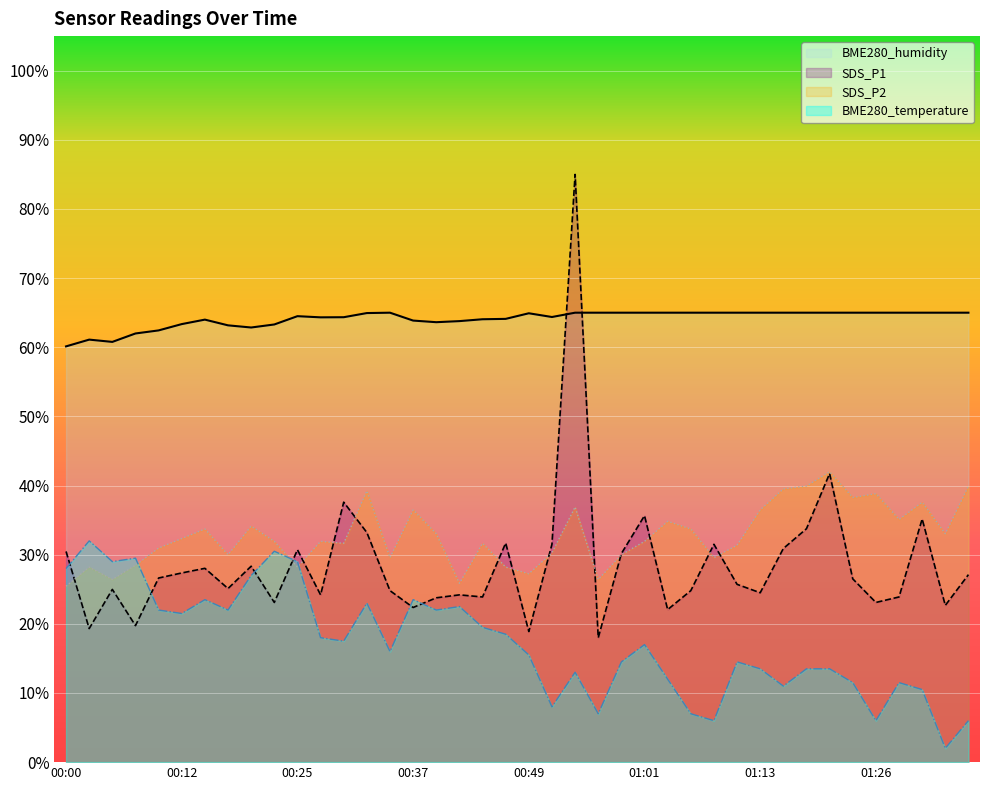

What is the average value of the SDS_P1 series?

28.6